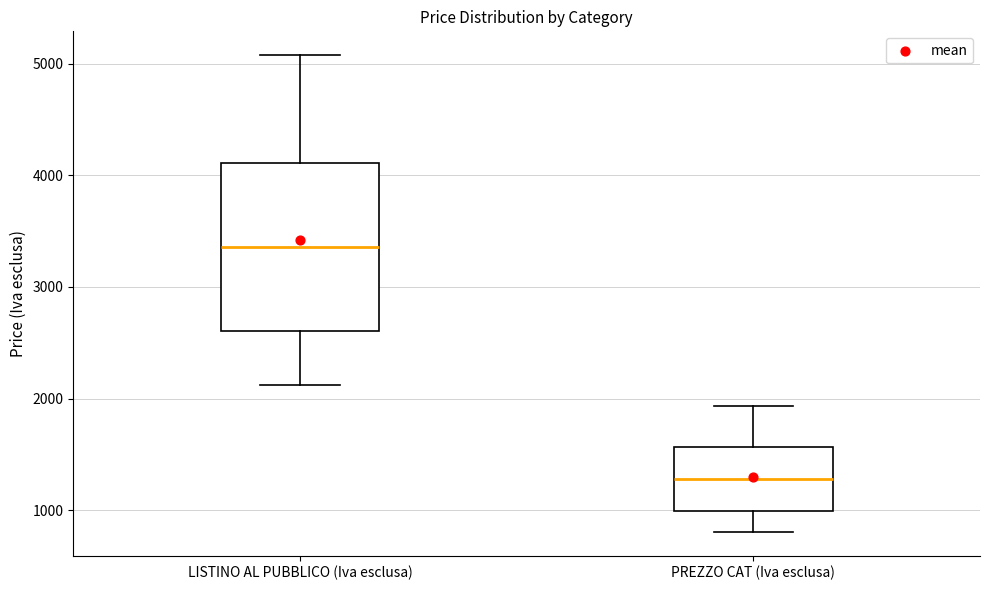

Comparing the boxes themselves (not the whiskers), which one is the tallest?

LISTINO AL PUBBLICO (Iva esclusa)